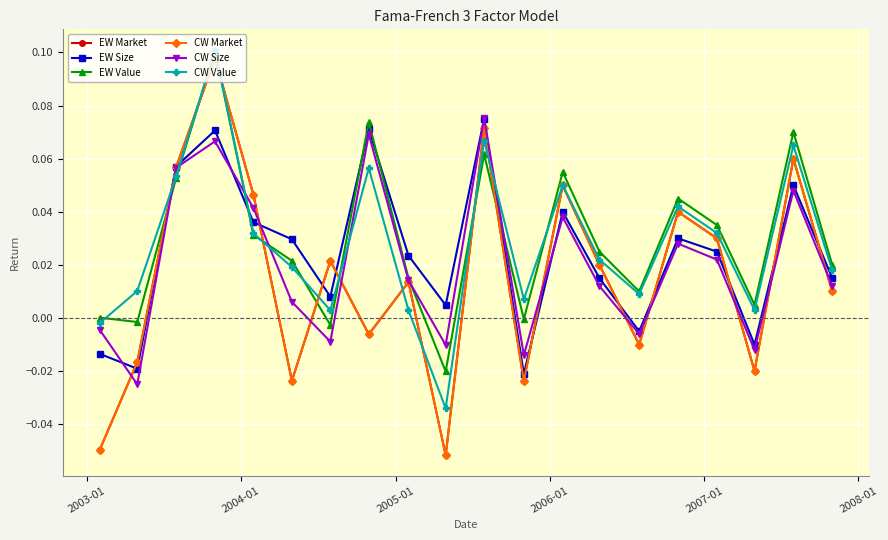

Is this an area chart (filled region under the line)?

No